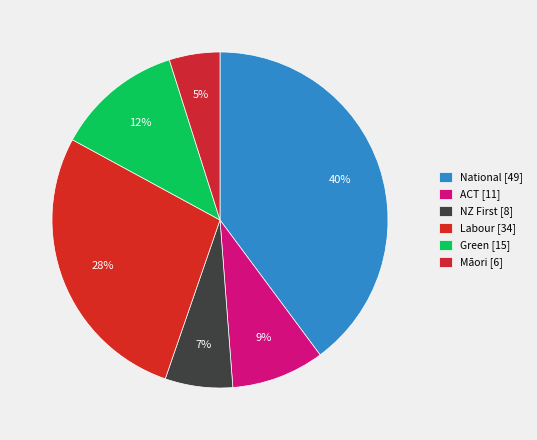

Count the number of slices in the pie.

6